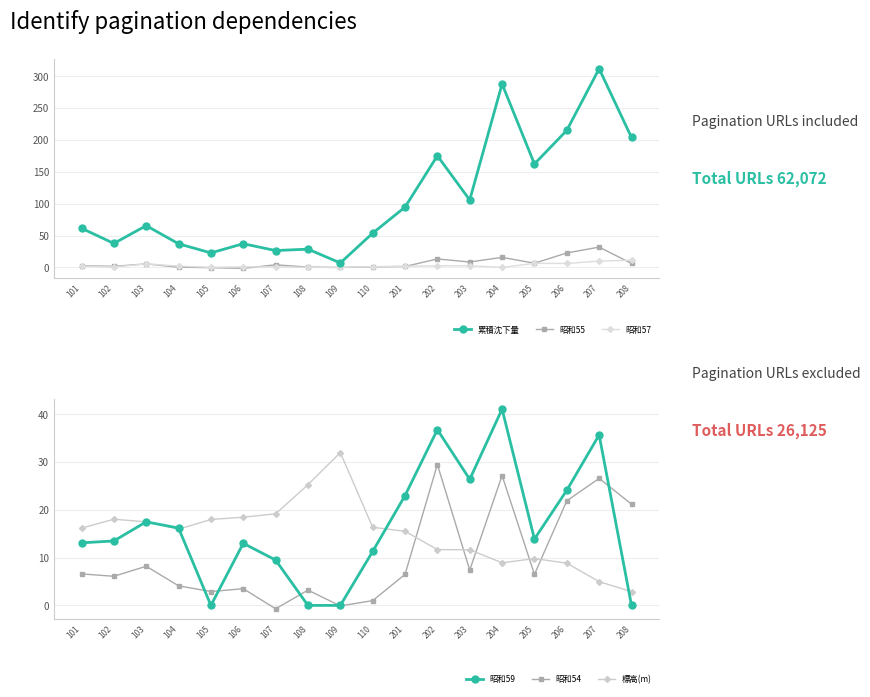

Between which two adjacent categories do 標高(m) and 累積沈下量 first intersect?

108 and 109